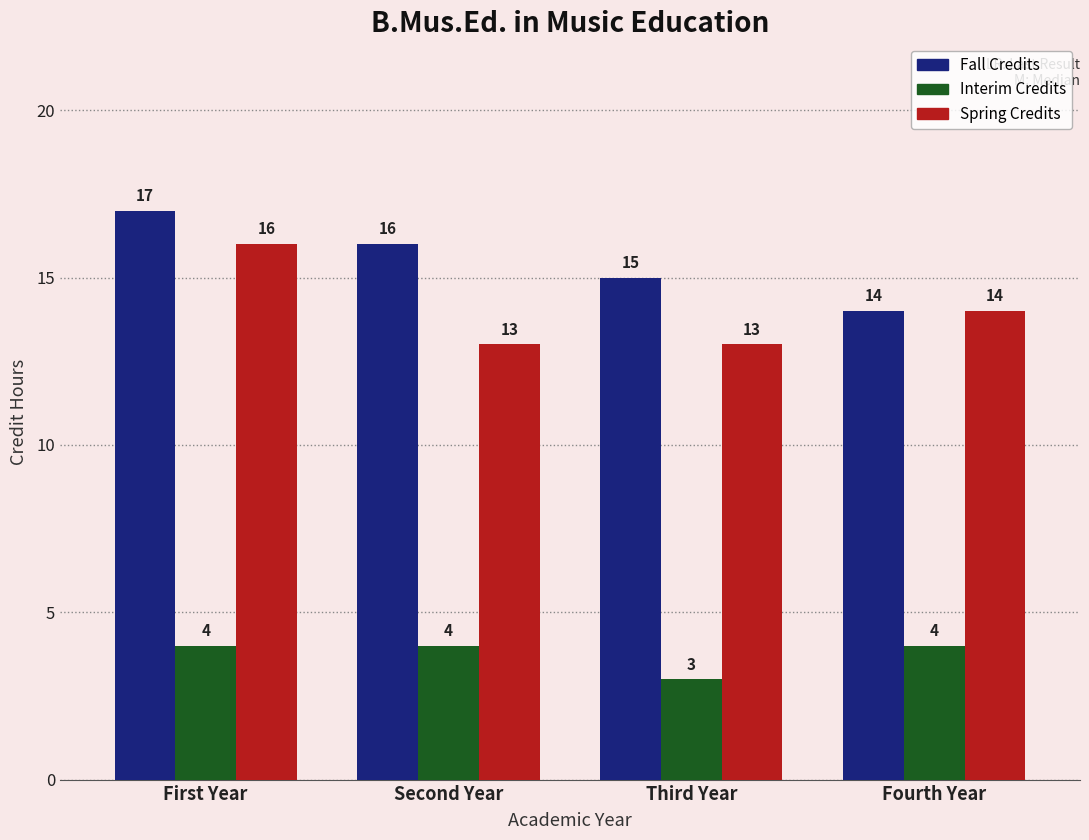

What is the label of the 4th bar from the right?

First Year